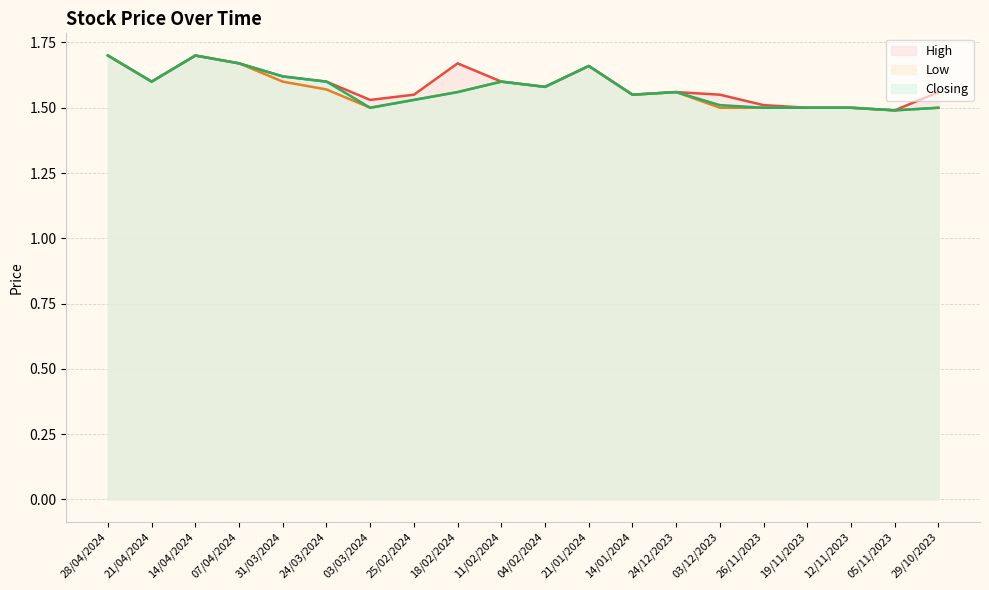

Read the Closing value at 05/11/2023.

1.5